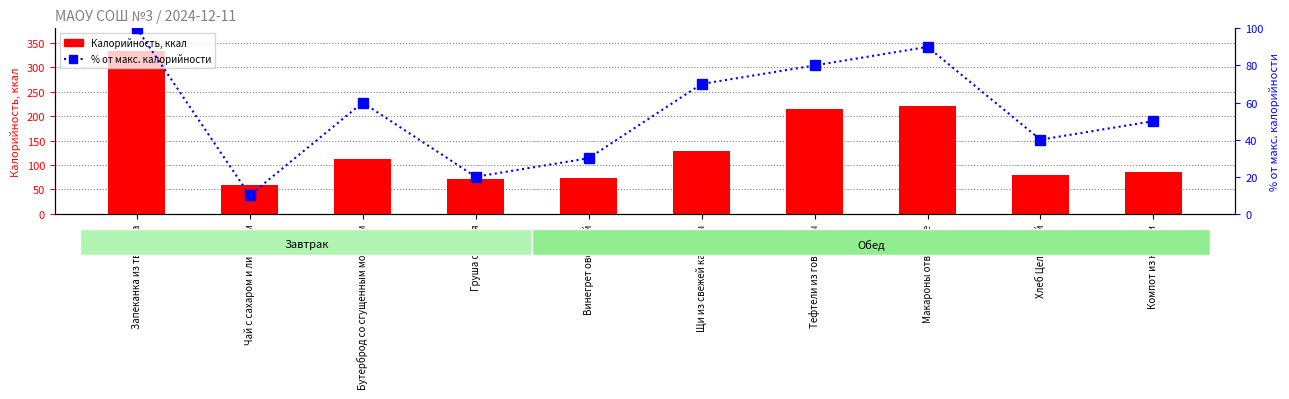

At which label does Калорийность first exceed 112?

Запеканка из творога